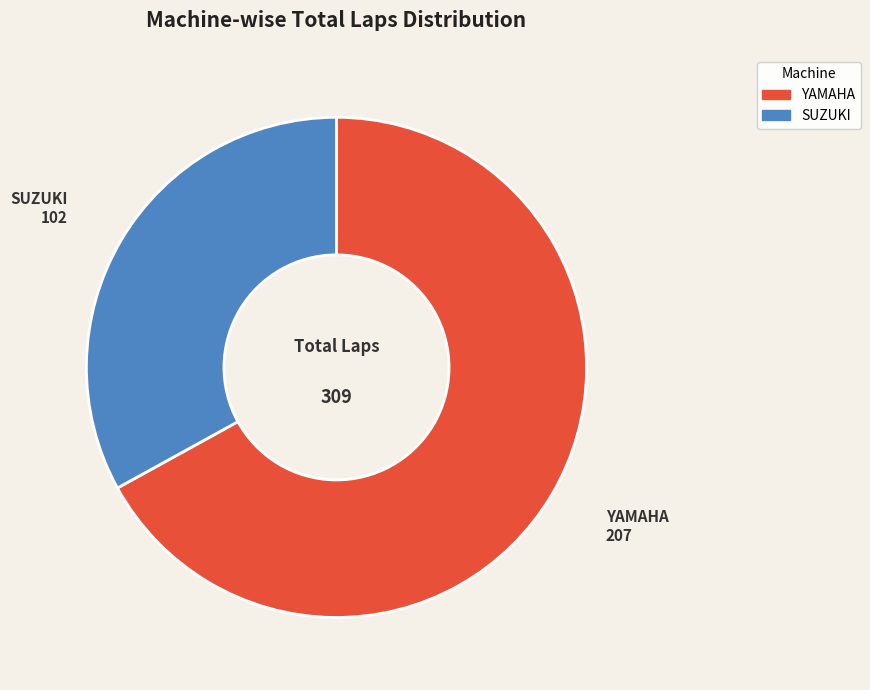

Is there any slice that represents more than half of the pie?

Yes